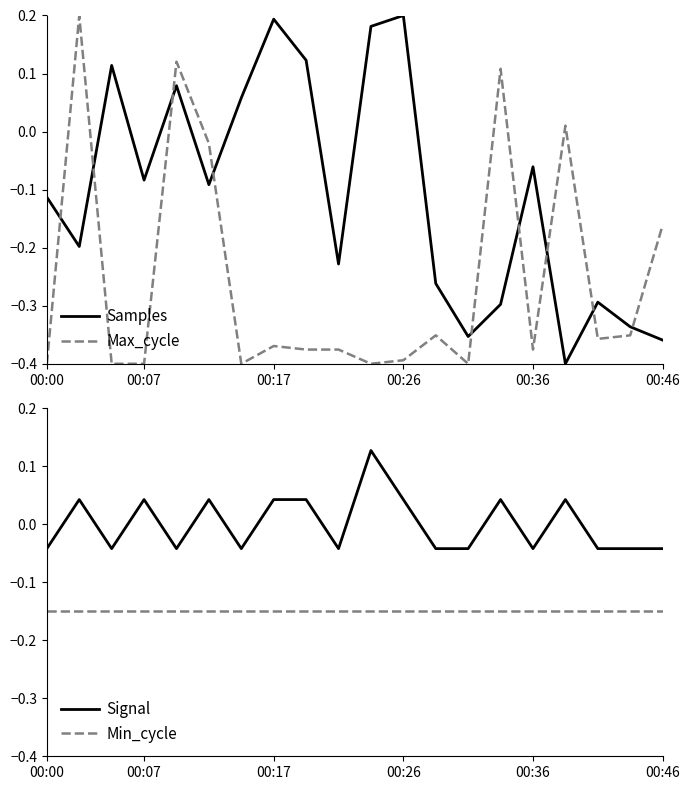

After their last crossing, which series has the higher values: Max_cycle or Samples?

Max_cycle